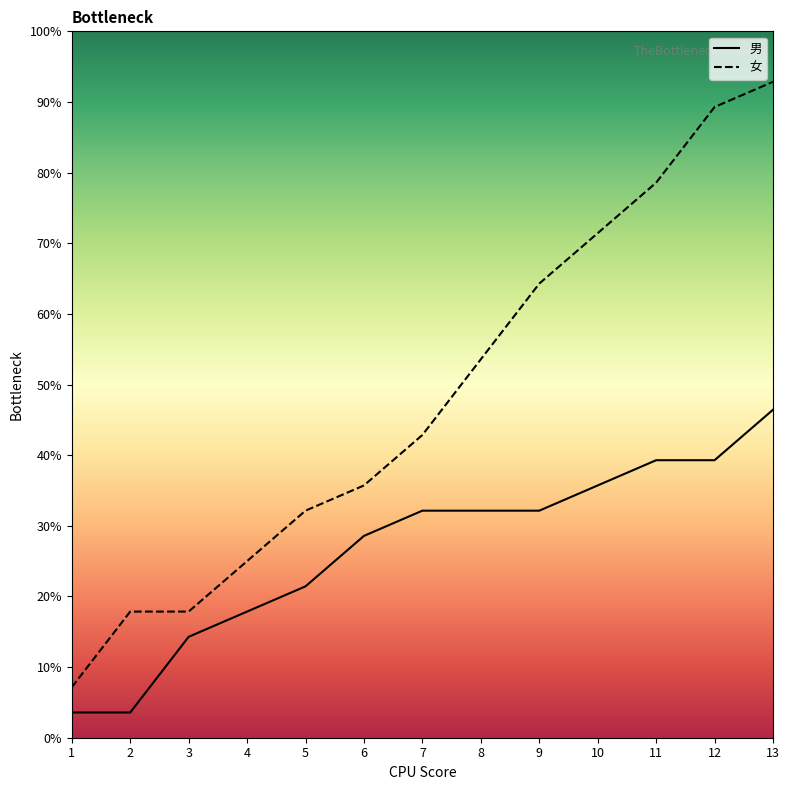

The value of 男 at 5 is 21.4. True or false?

True